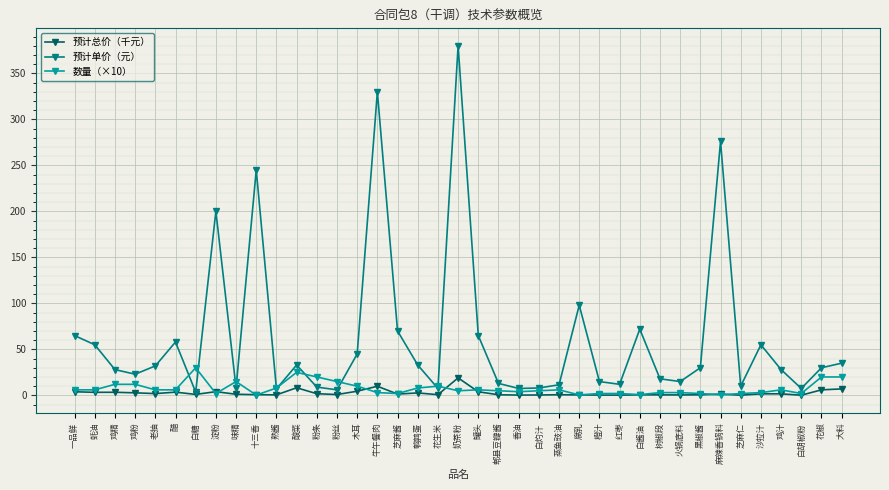

What are all the series names shown in the legend?

预计总价（千元）, 预计单价（元）, 数量（×10）